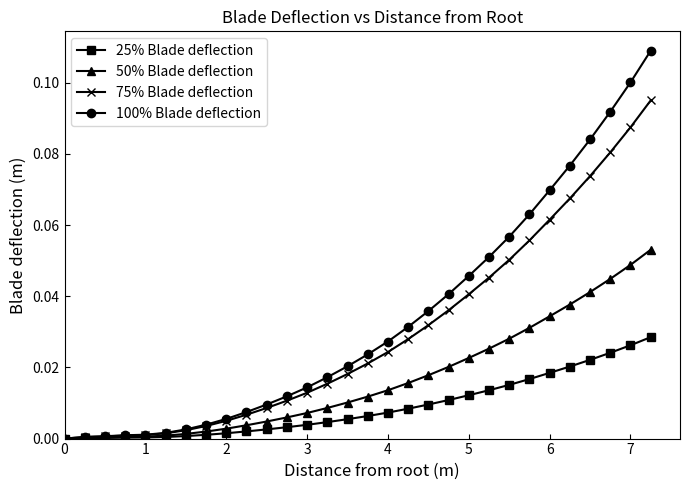

Which series has the largest range (max minus min)?

100% Blade deflection